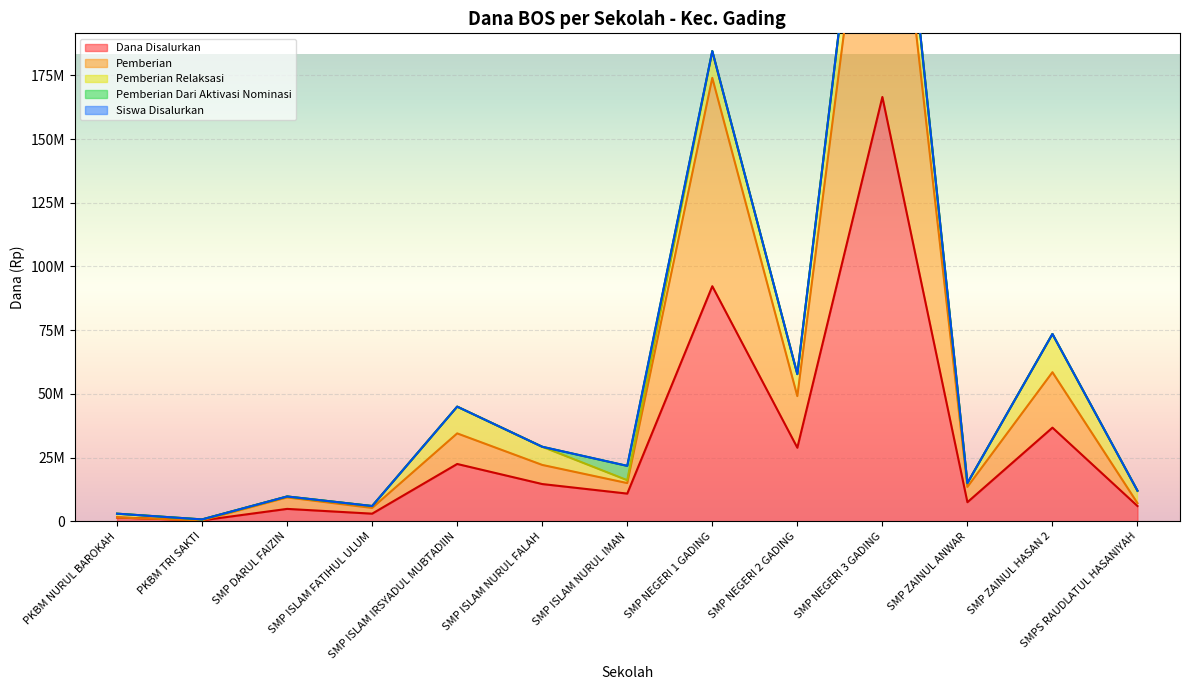

Between PKBM NURUL BAROKAH and SMP ISLAM NURUL IMAN, which series saw the biggest shift?

Siswa Disalurkan